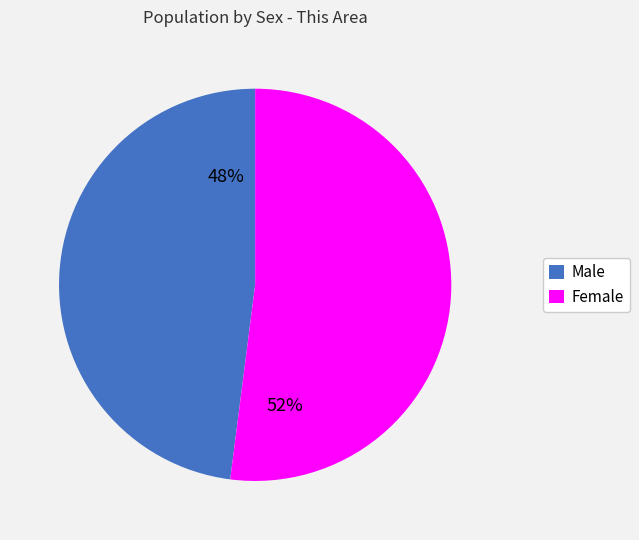

Is it true that Female is 52% of the pie?

True